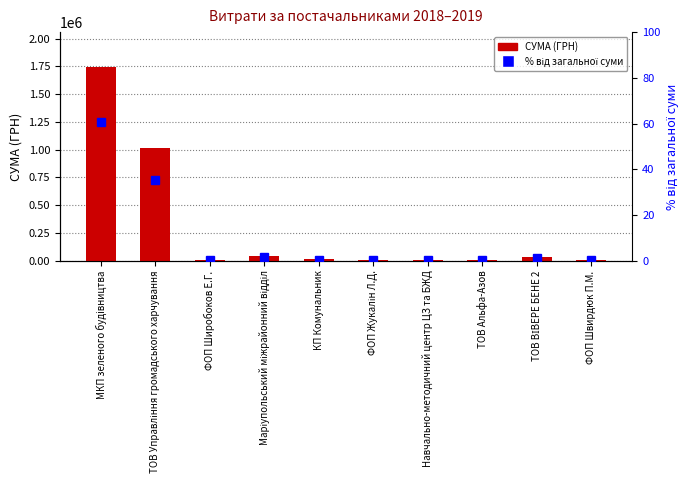

Which series has the largest total across all categories?

СУМА (ГРН)